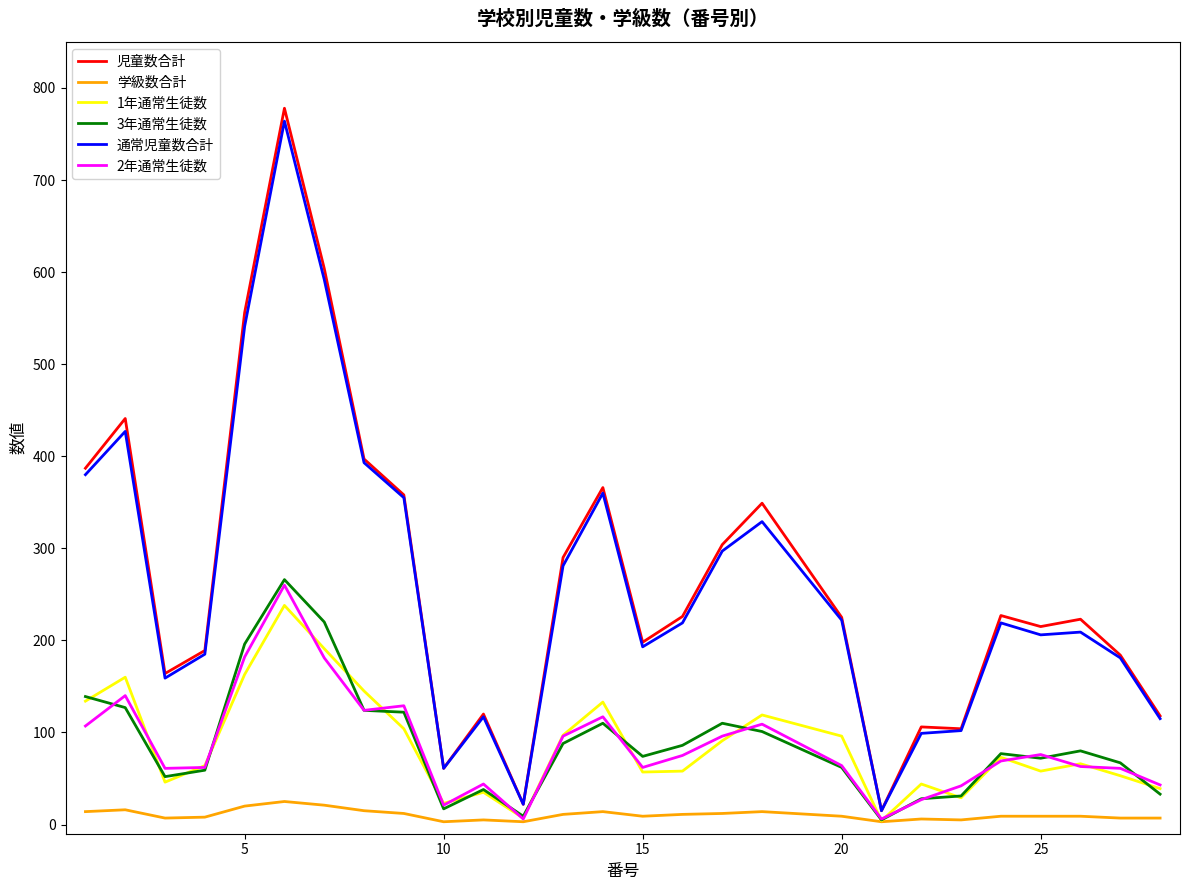

Which series has the largest range (max minus min)?

児童数合計